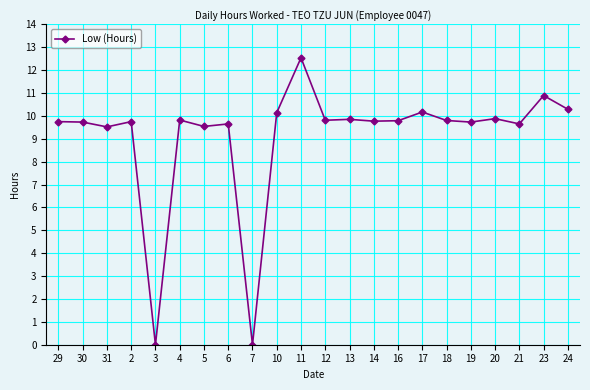

What position from the right is 10?

13